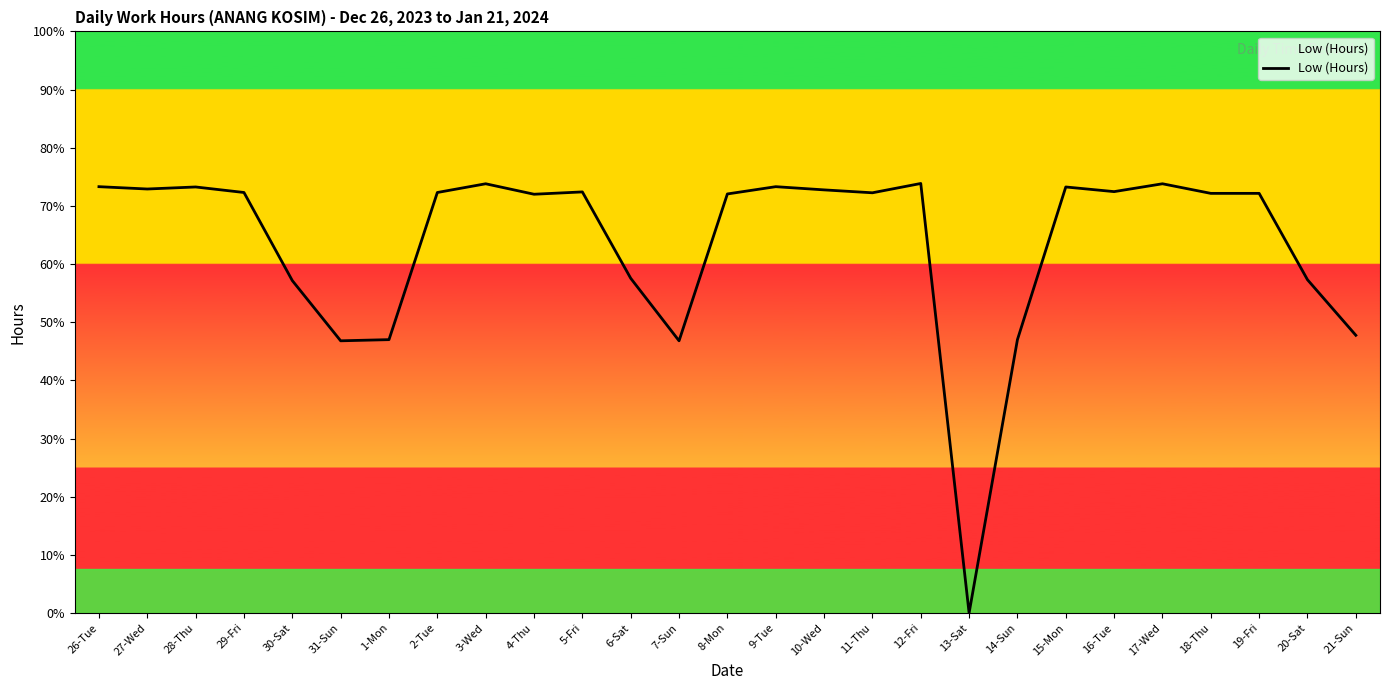

Does the chart have visible grid lines?

No